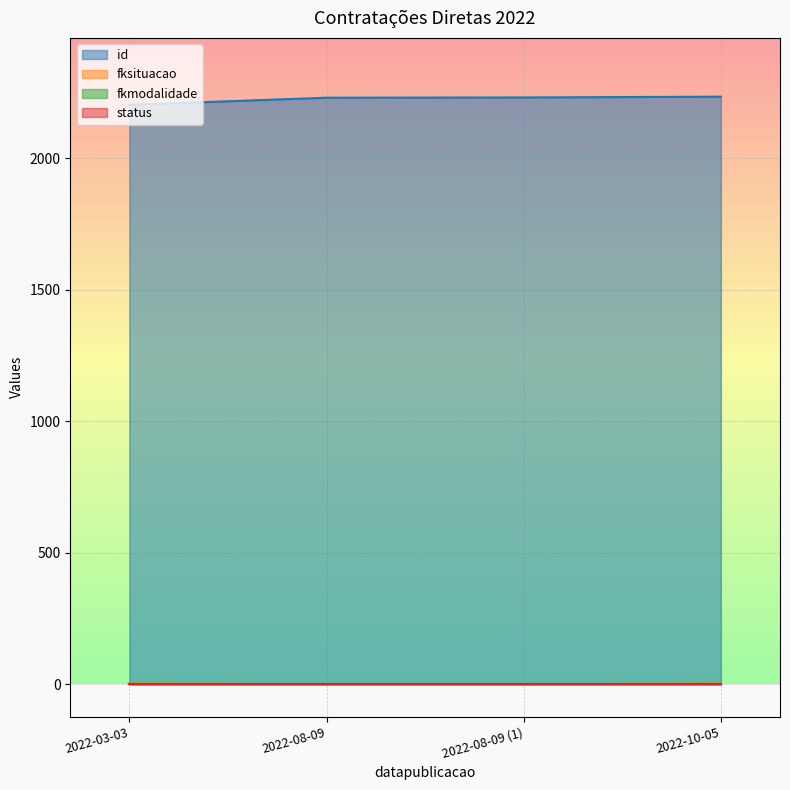

What is the spread (max minus min) of values at 2022-03-03?

2202